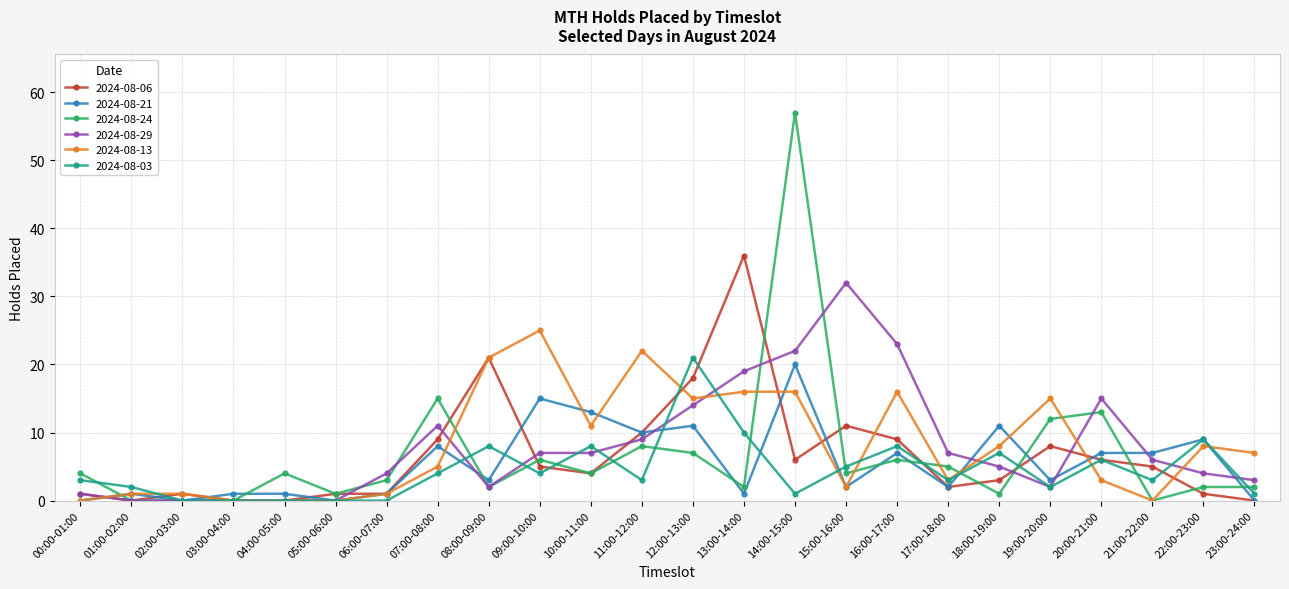

Does the chart display data point markers on the line(s)?

Yes